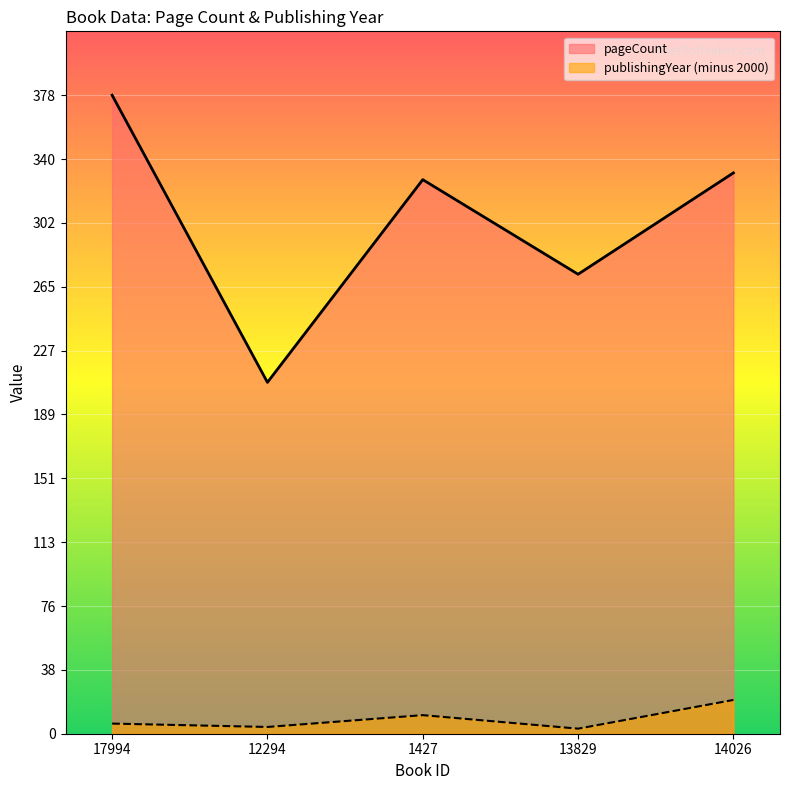

List the labels in order of publishingYear value, smallest first.

13829, 12294, 17994, 1427, 14026